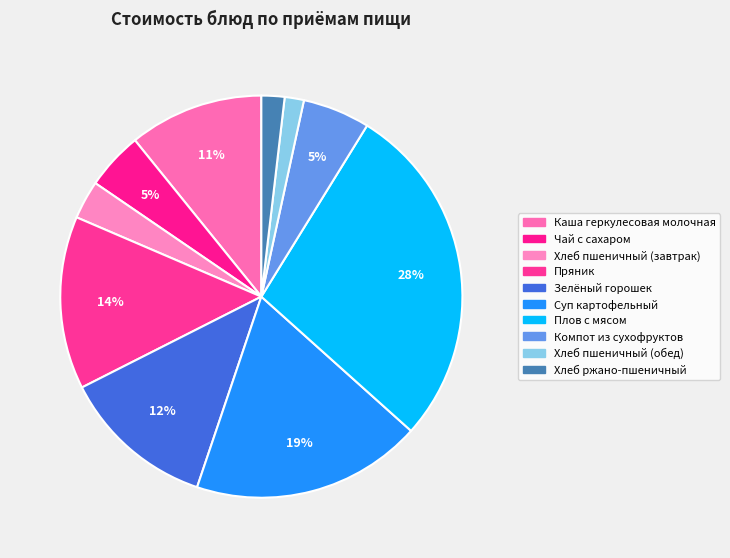

What is the ratio of the value at Зелёный горошек to the value at Компот из сухофруктов?

2.3